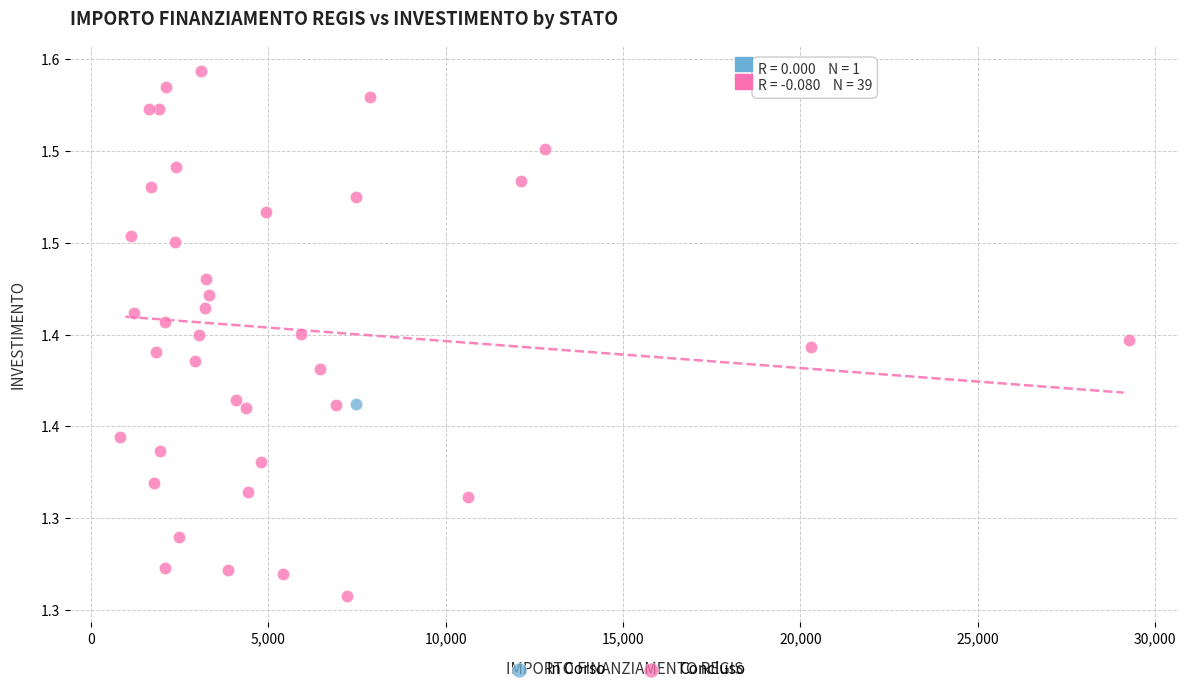

What are all the series names shown in the legend?

In Corso, Concluso